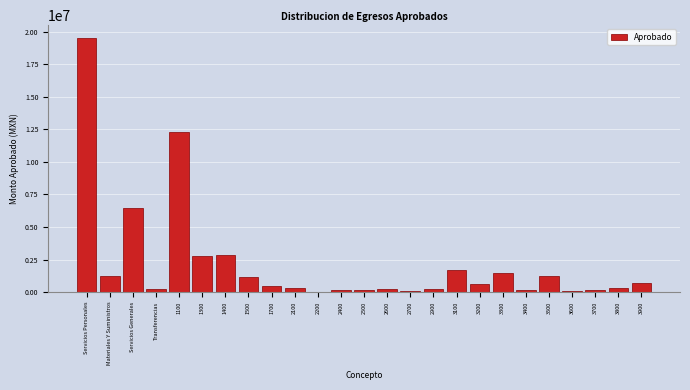

At which category does the chart reach its peak across all series?

Servicios Personales